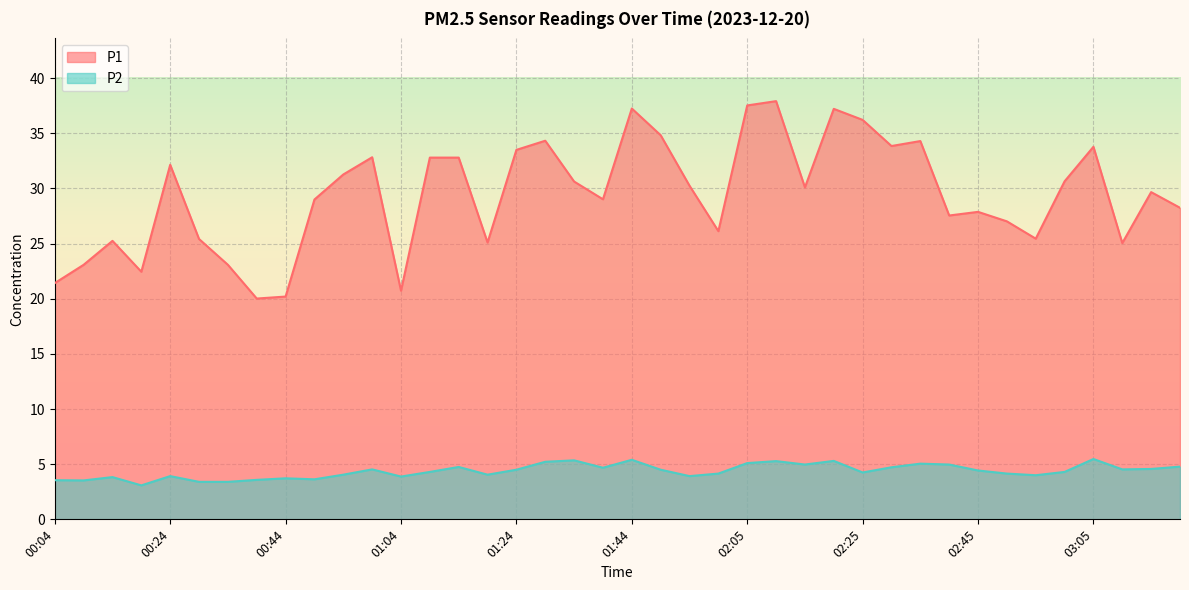

True or false: P2 has more than 1 interior local peaks.

True